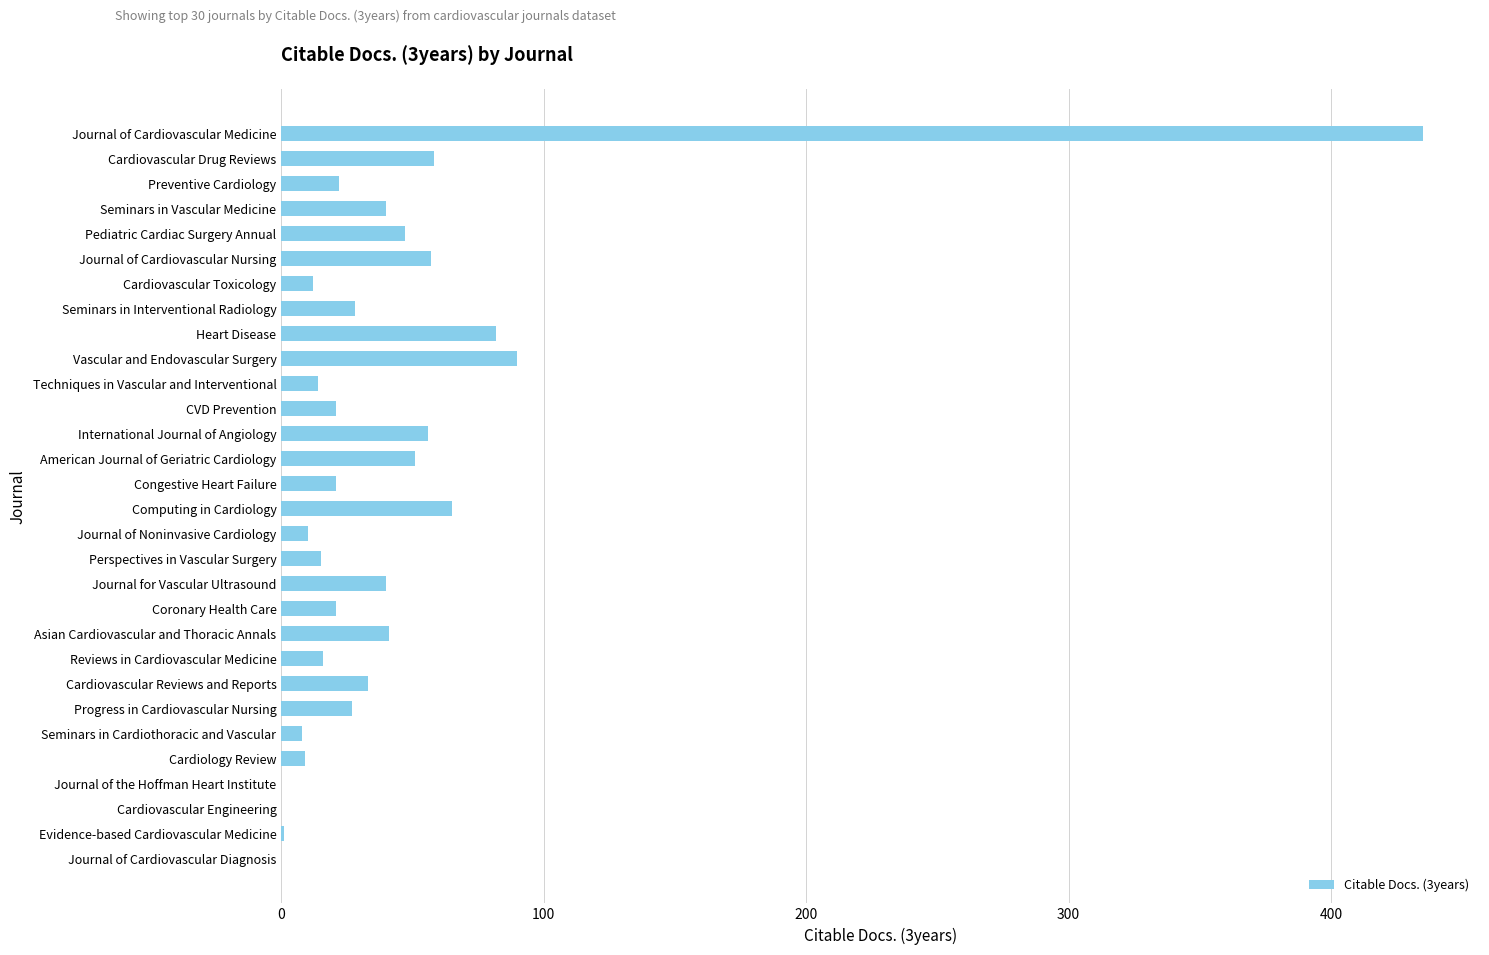

What is the ratio of the value at Computing in Cardiology to the value at Pediatric Cardiac Surgery Annual?

1.4